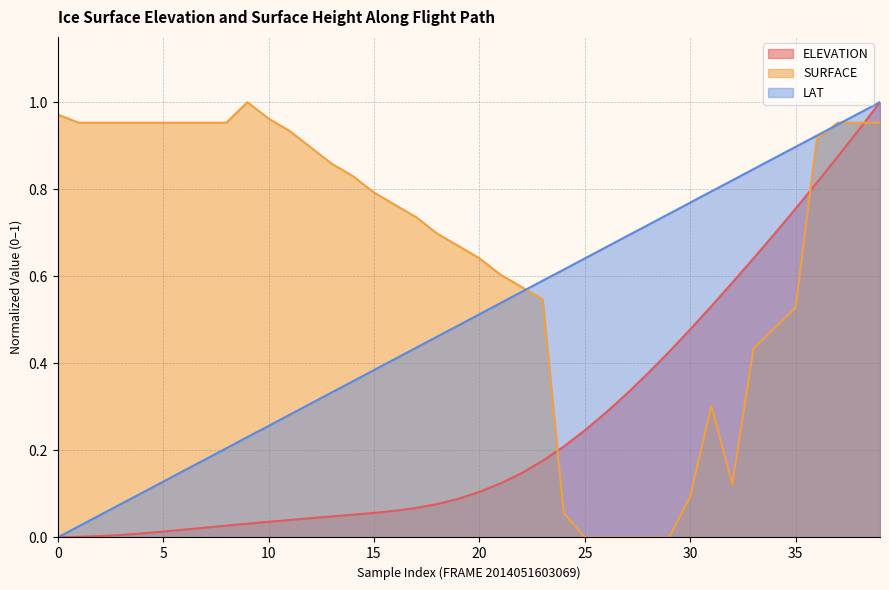

Rank the series by their maximum value, from lowest to highest.

ELEVATION, SURFACE, LAT